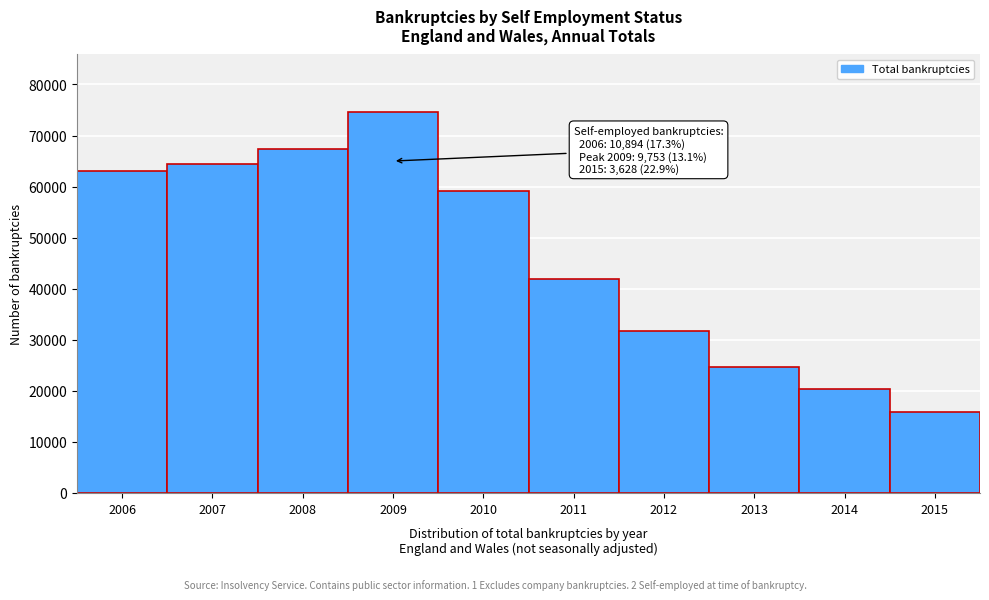

Reading left to right, transcribe all the data shown in this chart.

62956	64480	67428	74670	59173	41876	31787	24571	20345	15828